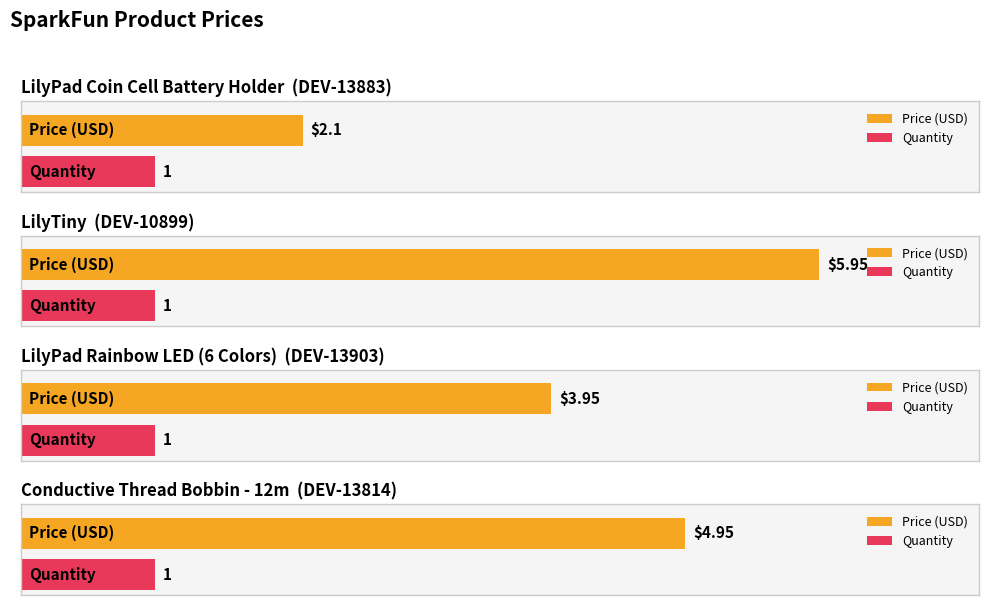

What is the difference between the Price (USD) values at LilyTiny and Conductive Thread Bobbin - 12m?

1.0